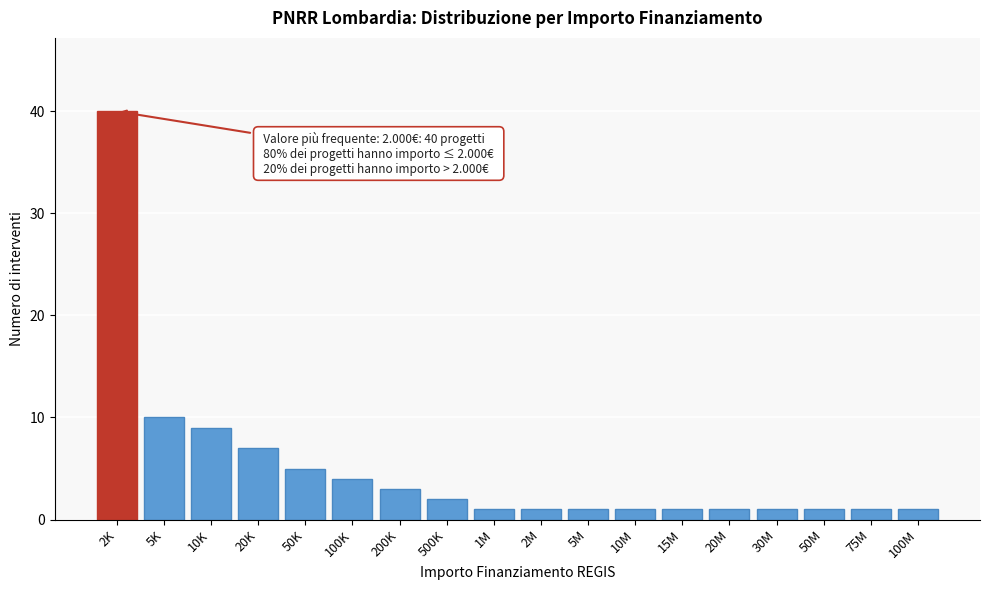

Reading left to right, list all the values displayed in this chart.

2K=40	5K=10	10K=9	20K=7	50K=5	100K=4	200K=3	500K=2	1M=1	2M=1	5M=1	10M=1	15M=1	20M=1	30M=1	50M=1	75M=1	100M=1